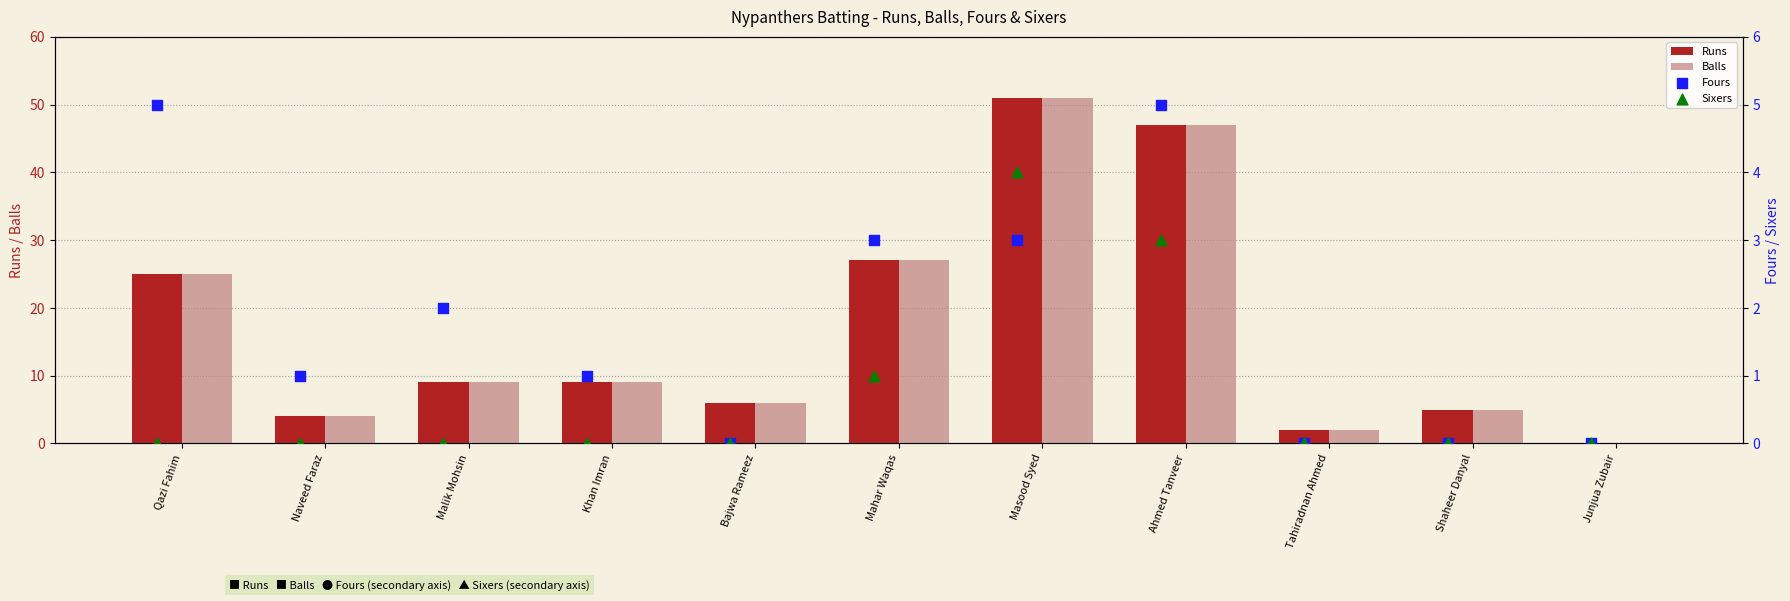

Which series has the largest total across all categories?

Runs